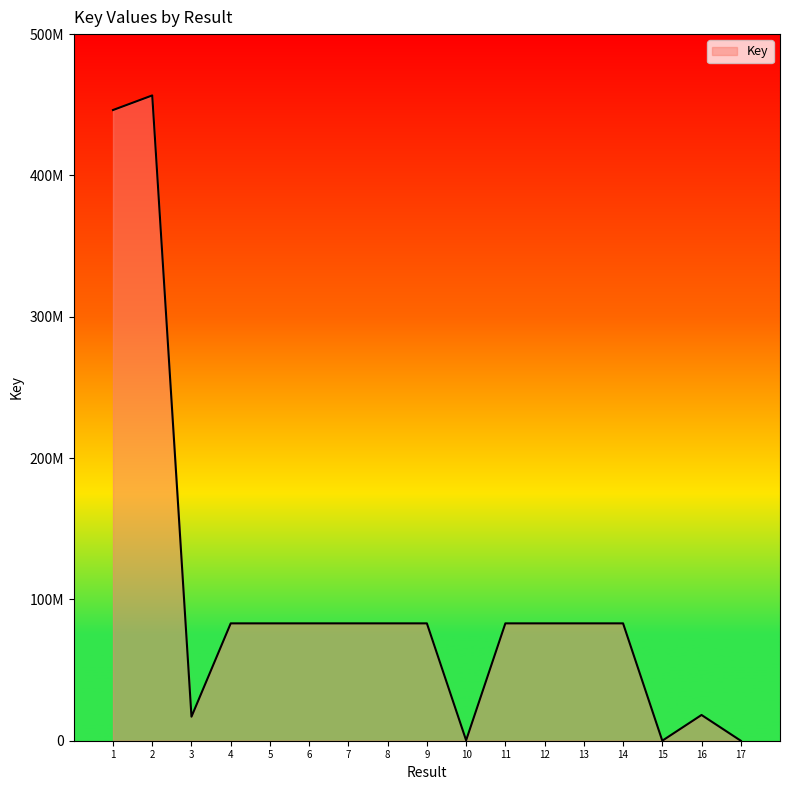

Is this an area chart (filled region under the line)?

Yes